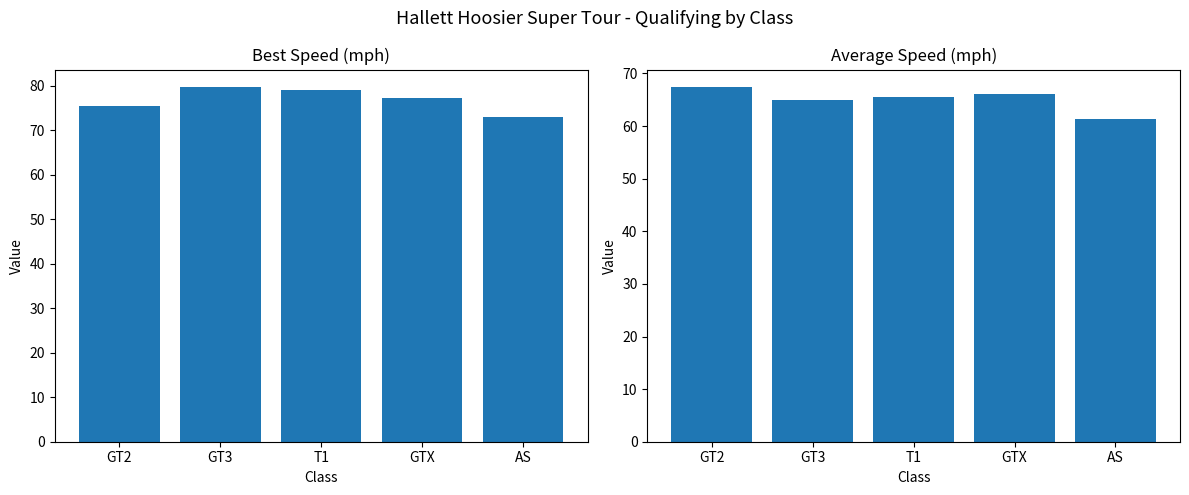

What is the label of the 3rd bar from the left?

T1